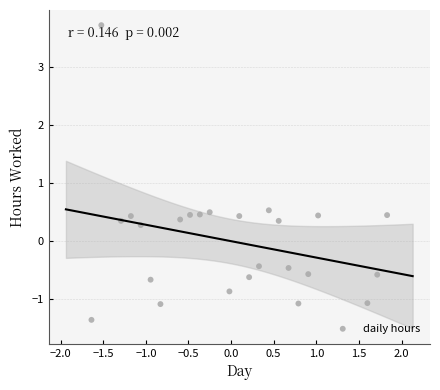

What is the range of Y values (max minus min)?

5.1